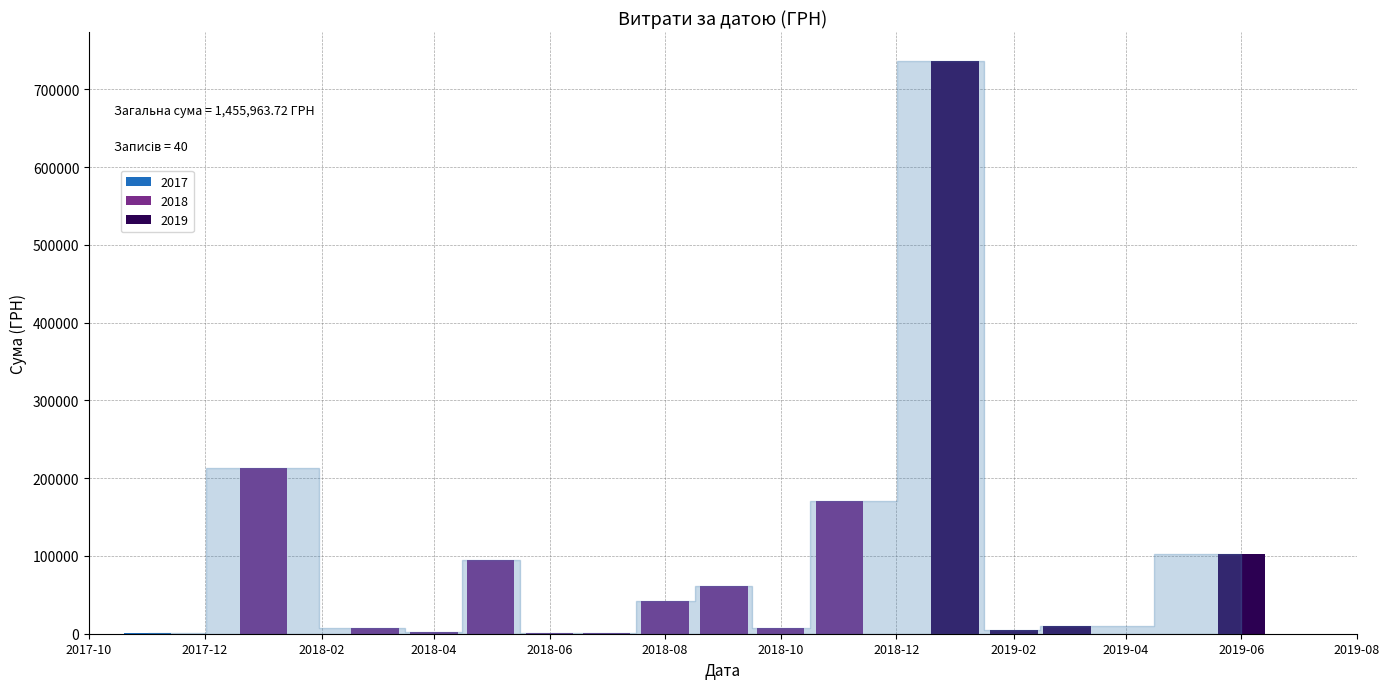

What is the sum of the values at 0 and 16?

21828.3